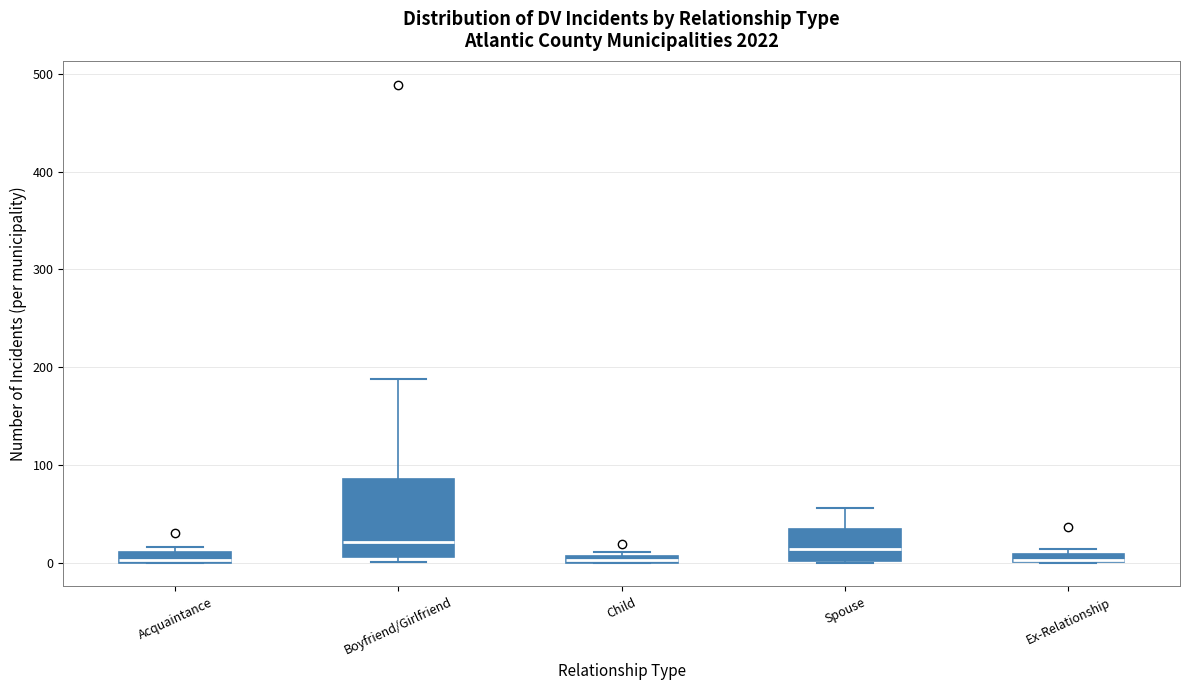

Where is the lower edge of the box for Child on the y-axis? The values are not printed on the chart, so give them approximately, as read against the axis.

0